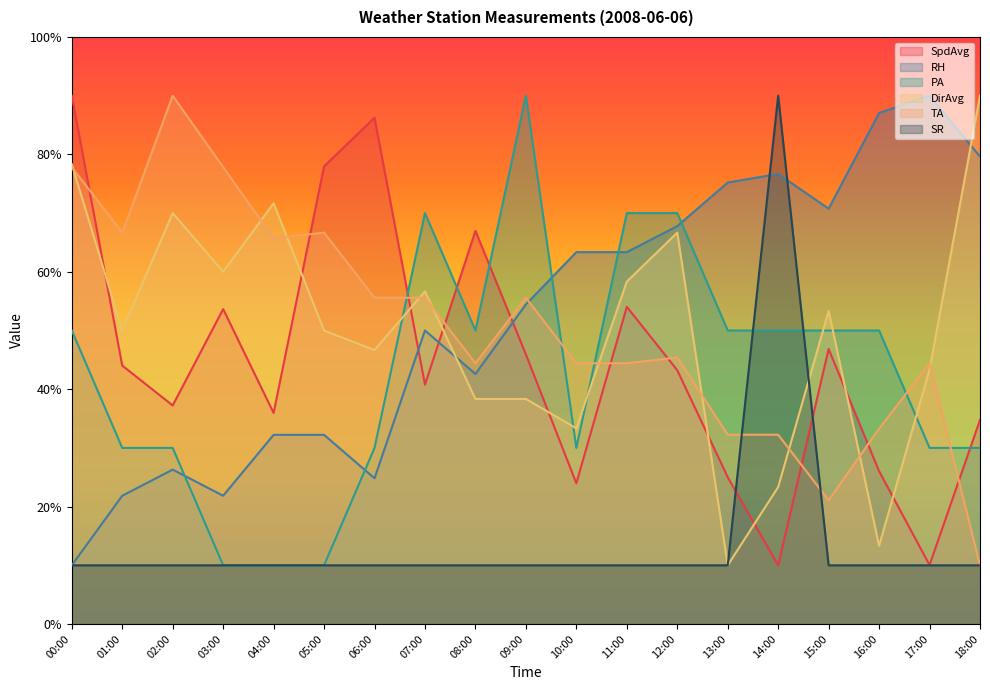

In DirAvg, how many points are lower than both neighbors (excluding endpoints)?

6